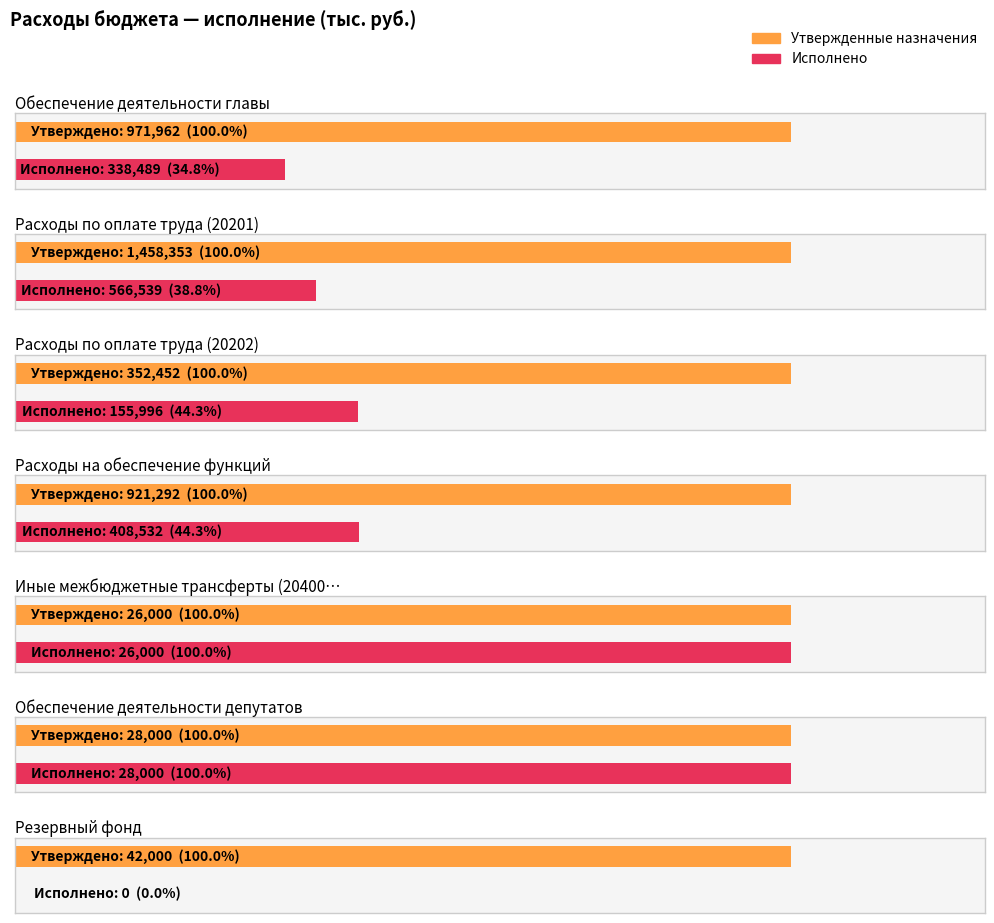

Reading right to left, what are all the values shown in this chart?

Утвержденные бюджетные назначения: Резервный фонд=42000.0	Обеспечение деятельности депутатов=28000.0	Иные межбюджетные трансферты (20400)=26000.0	Расходы на обеспечение функций=921291.7	Расходы по оплате труда (20202)=352452.0	Расходы по оплате труда (20201)=1458352.8	Обеспечение деятельности главы=971962.0
Исполнено: Резервный фонд=0.0	Обеспечение деятельности депутатов=28000.0	Иные межбюджетные трансферты (20400)=26000.0	Расходы на обеспечение функций=408532.2	Расходы по оплате труда (20202)=155995.8	Расходы по оплате труда (20201)=566538.8	Обеспечение деятельности главы=338489.4